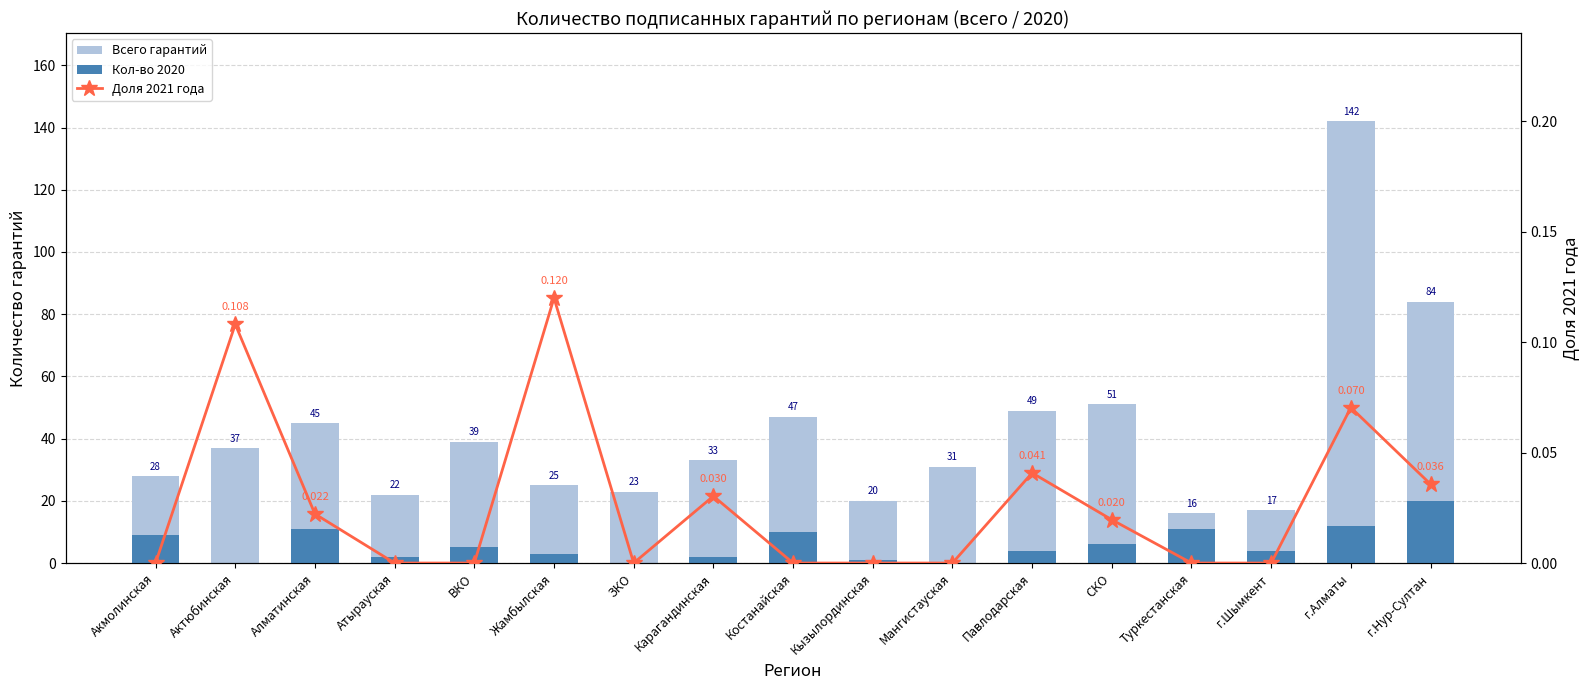

Rank the series by their maximum value, from lowest to highest.

Доля 2021 года, Кол-во 2020, Всего гарантий